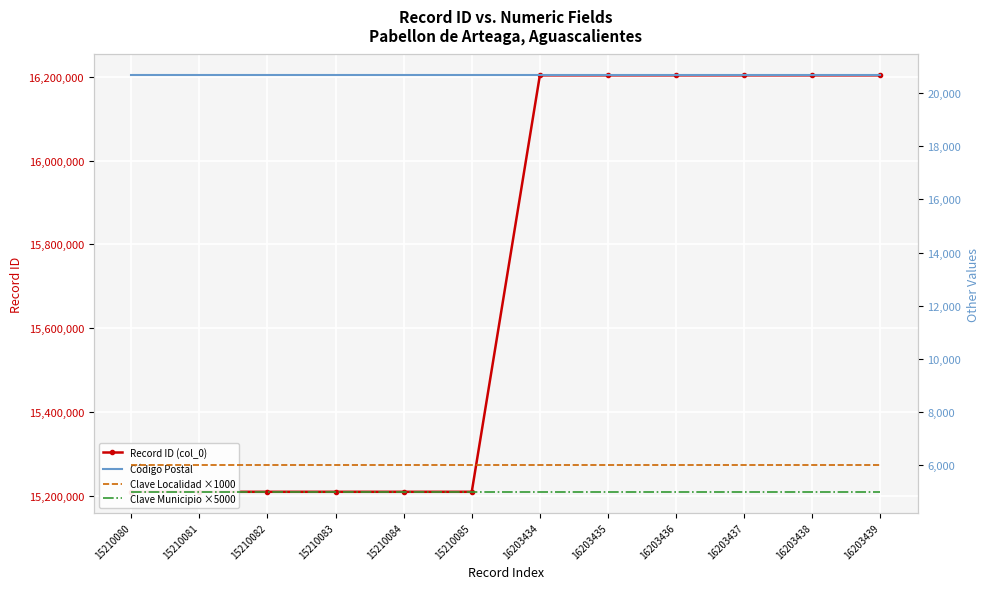

Is it true that Record ID (col_0) equals 15210081 at 15210081?

True